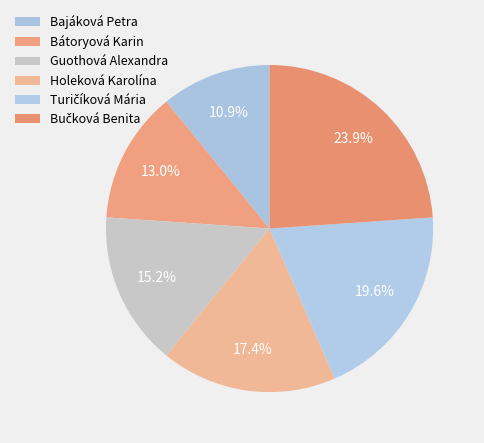

To the nearest percent, what percentage of the pie is Bučková Benita?

24%